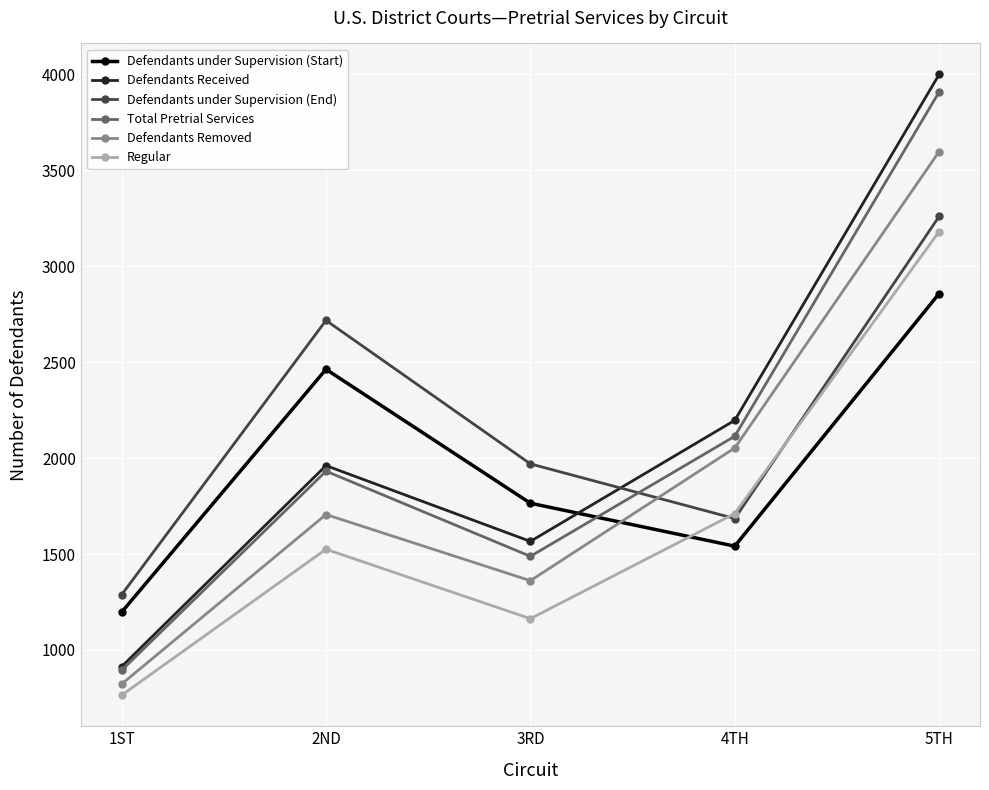

Is it true that Defendants Removed equals 1706 at 2ND?

True